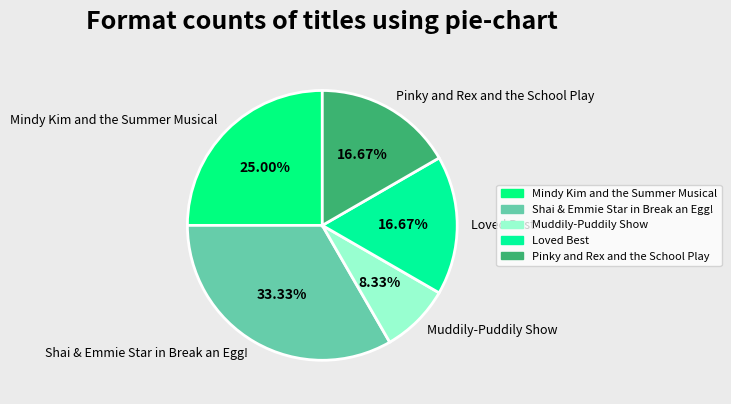

True or false: Loved Best accounts for 6% of the total.

False